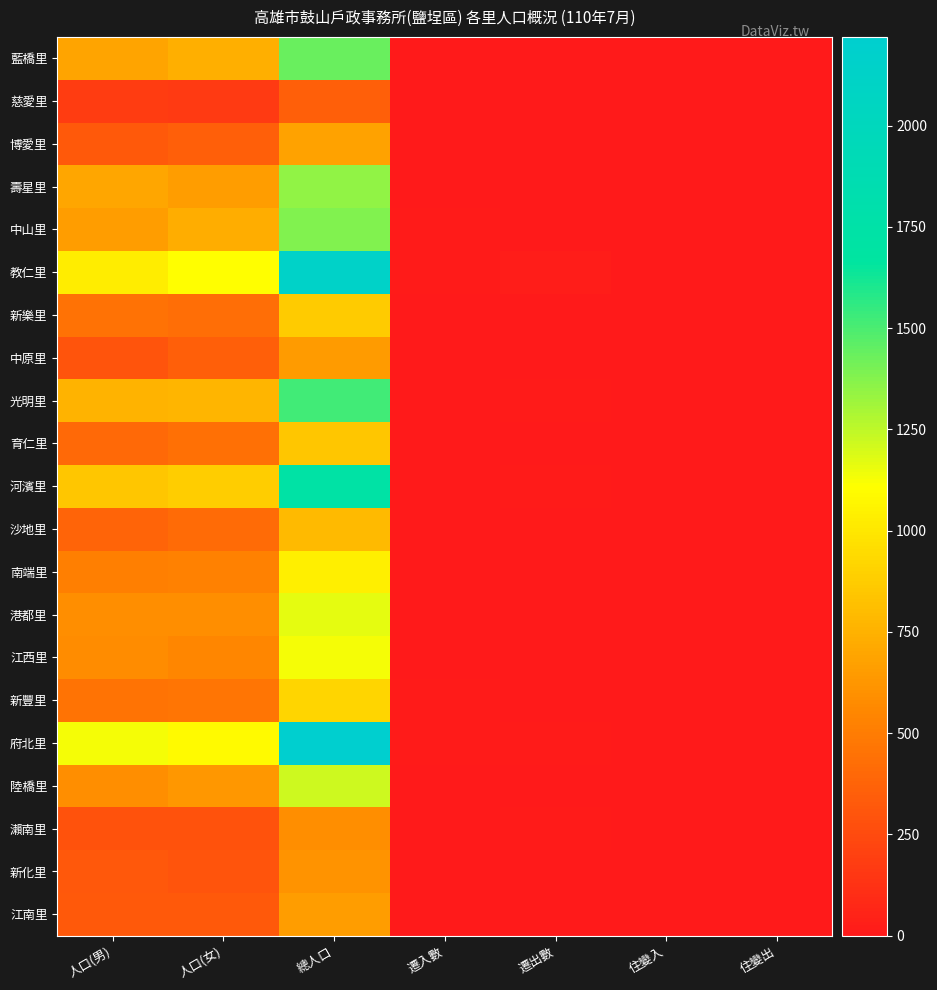

Count the number of categories in the chart.

7